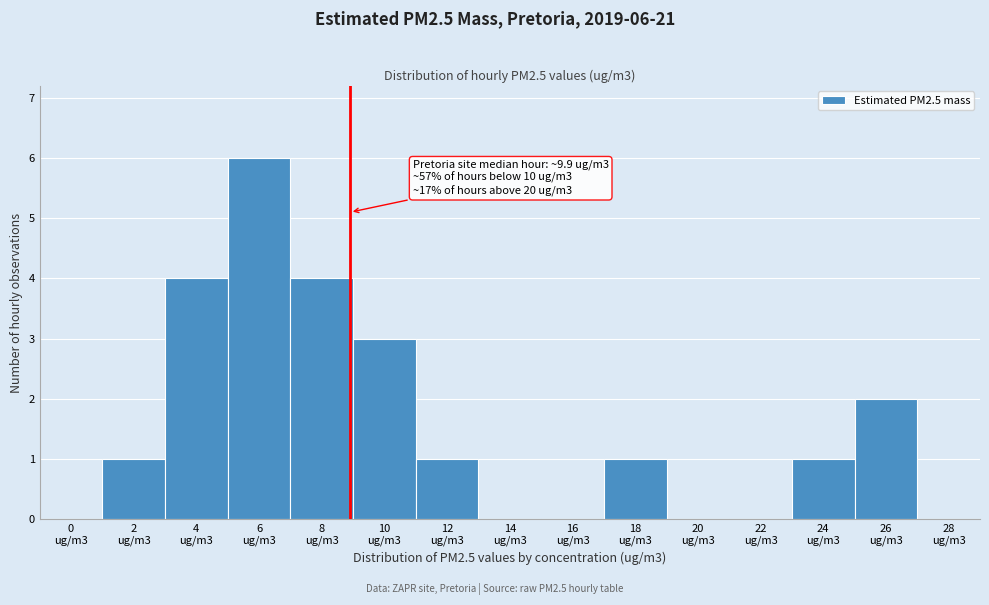

What is the sum of all values?

23